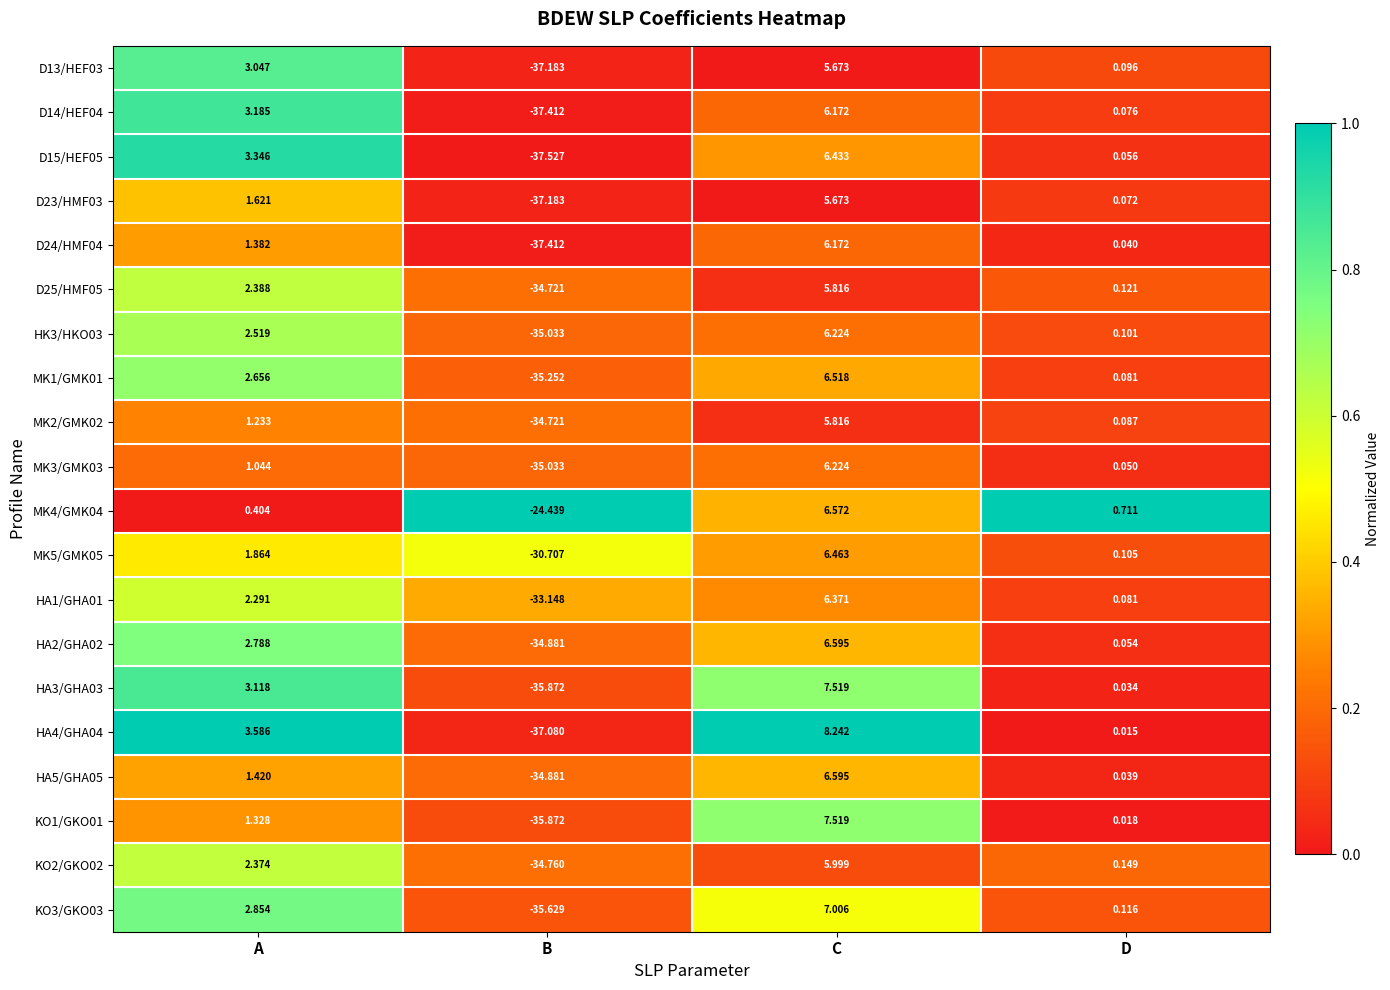

At which category is the sum across all series the highest?

C